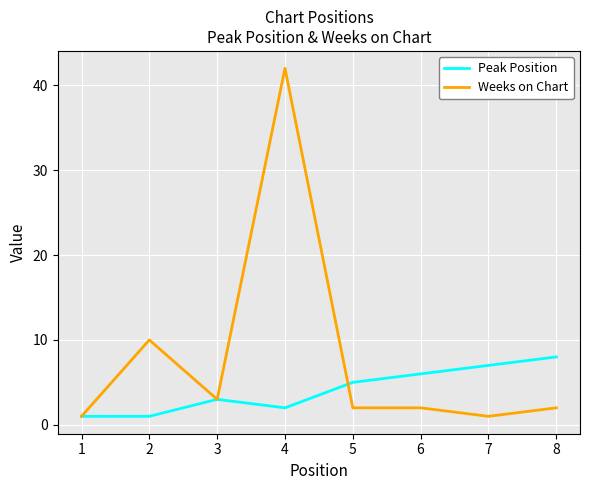

Reading left to right, extract all data points from this chart.

Peak Position: 1=1	2=1	3=3	4=2	5=5	6=6	7=7	8=8
Weeks on Chart: 1=1	2=10	3=3	4=42	5=2	6=2	7=1	8=2